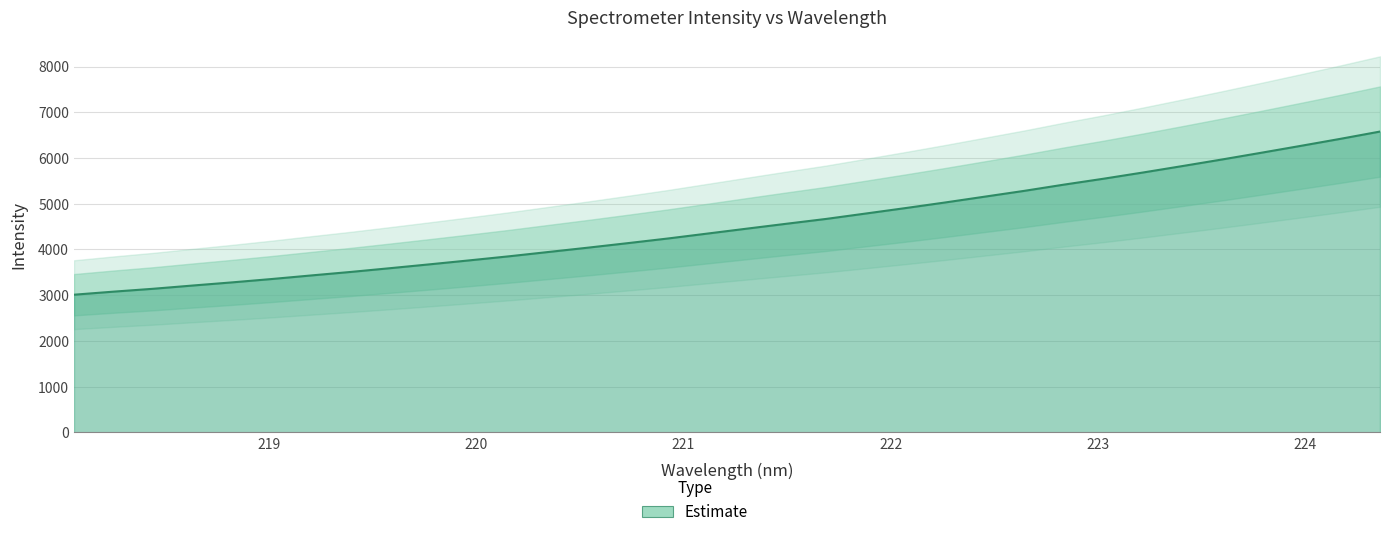

List the labels in order of value, largest first.

224.3616, 224.1709, 223.9802, 223.7895, 223.5987, 223.408, 223.2172, 223.0264, 222.8355, 222.6447, 222.4538, 222.263, 222.0721, 221.8812, 221.6902, 221.4993, 221.3083, 221.1174, 220.9264, 220.7354, 220.5444, 220.3533, 220.1623, 219.9712, 219.7801, 219.589, 219.3979, 219.2067, 219.0156, 218.8244, 218.6332, 218.442, 218.2508, 218.0596